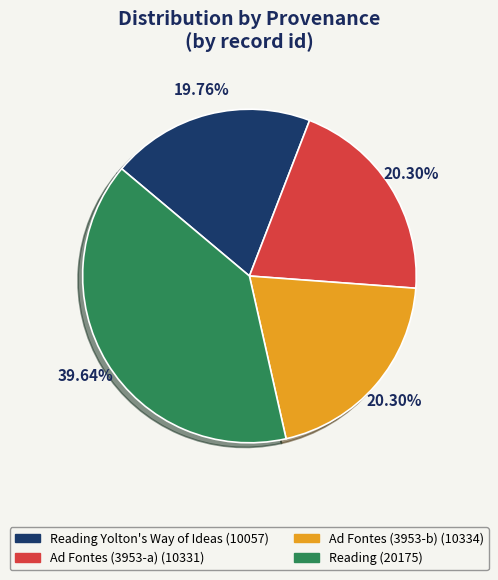

How many segments does this pie chart have?

4